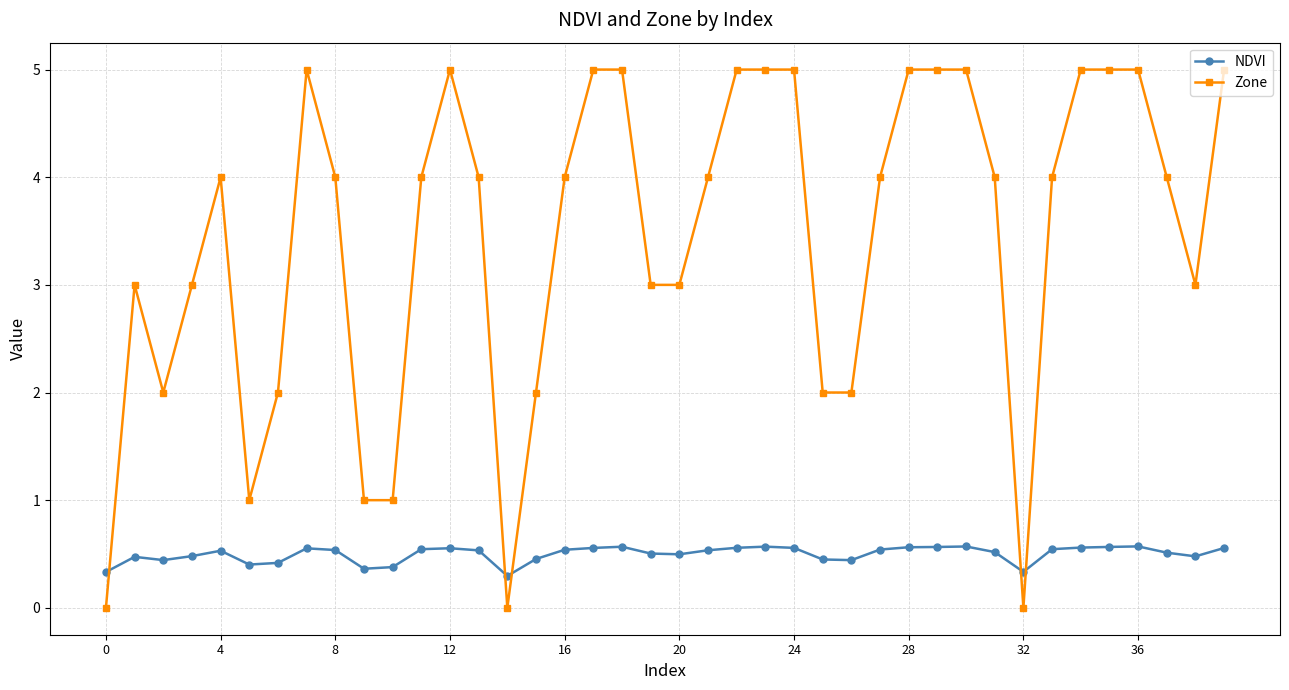

Which series ends up on top after the final intersection of Zone and NDVI?

Zone